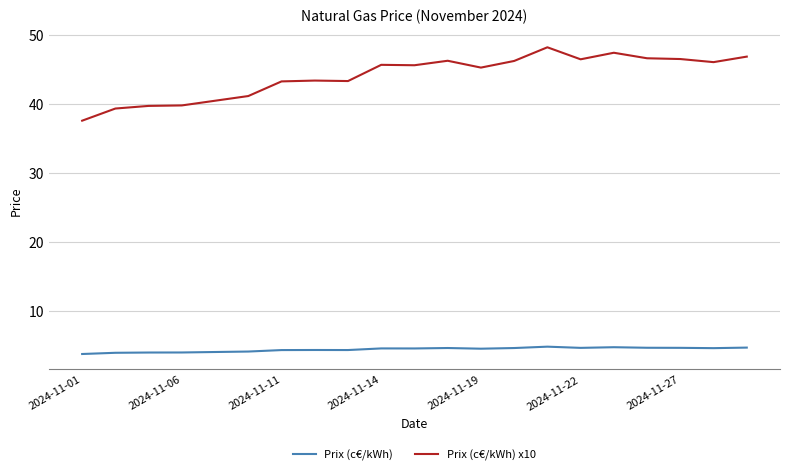

Rank the series by their maximum value, from lowest to highest.

Prix (c€/kWh), Prix (c€/kWh) x10